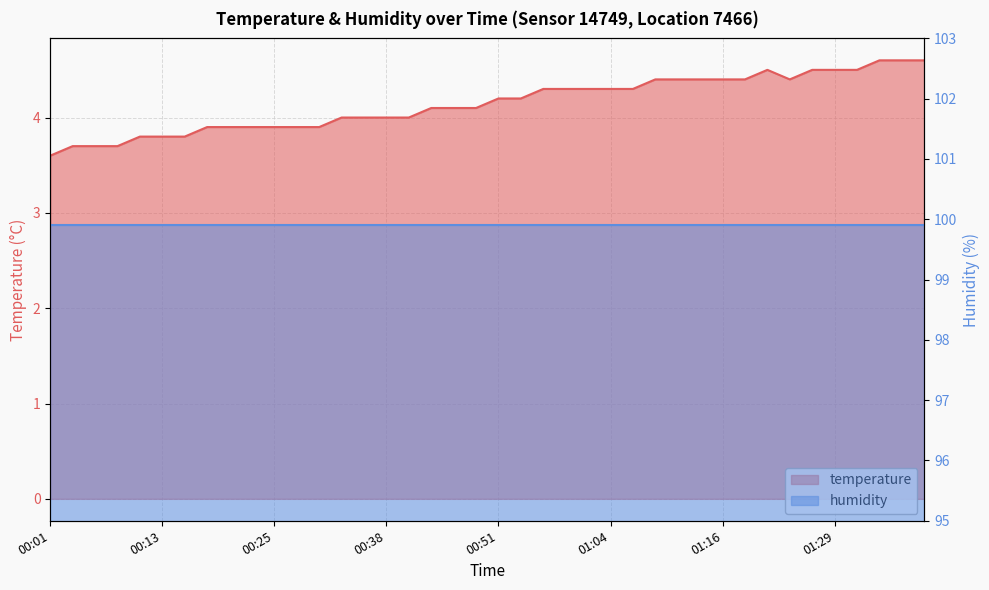

Rank the categories by value from lowest to highest.

00:01, 00:03, 00:06, 00:08, 00:11, 00:13, 00:16, 00:18, 00:20, 00:23, 00:25, 00:28, 00:30, 00:33, 00:35, 00:38, 00:40, 00:43, 00:46, 00:49, 00:51, 00:54, 00:56, 00:59, 01:01, 01:04, 01:06, 01:09, 01:11, 01:14, 01:16, 01:19, 01:24, 01:21, 01:26, 01:29, 01:31, 01:34, 01:36, 01:39